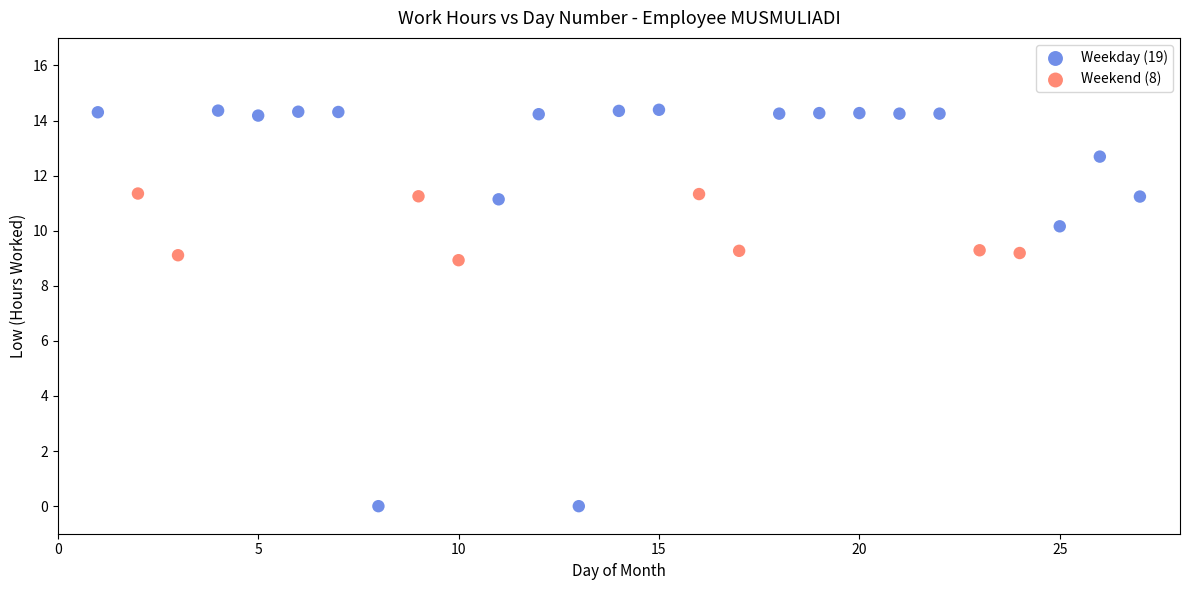

Which series reaches the maximum Y coordinate?

Weekday (19)